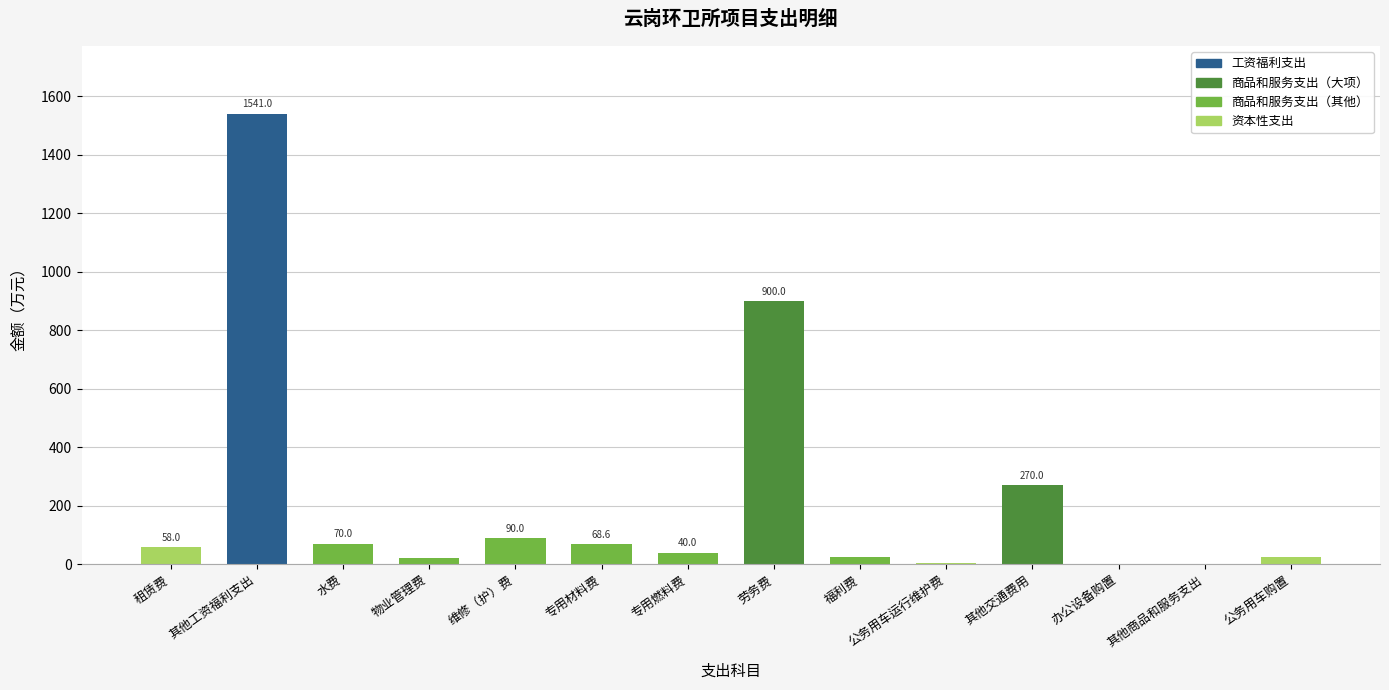

What is the sum of the values at 维修（护）费 and 其他交通费用?

360.0